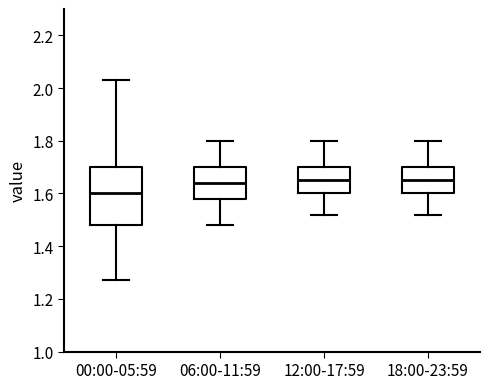

Comparing the boxes themselves (not the whiskers), which one is the tallest?

00:00-05:59